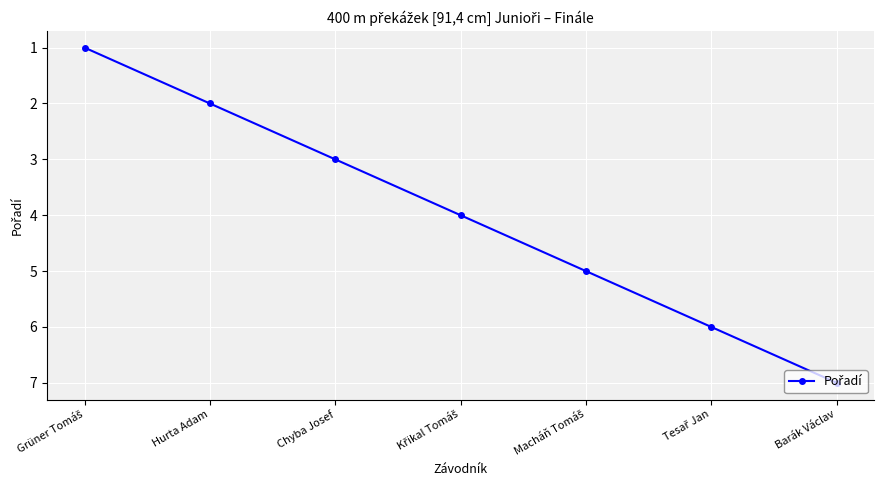

What is the sum of all values?

28